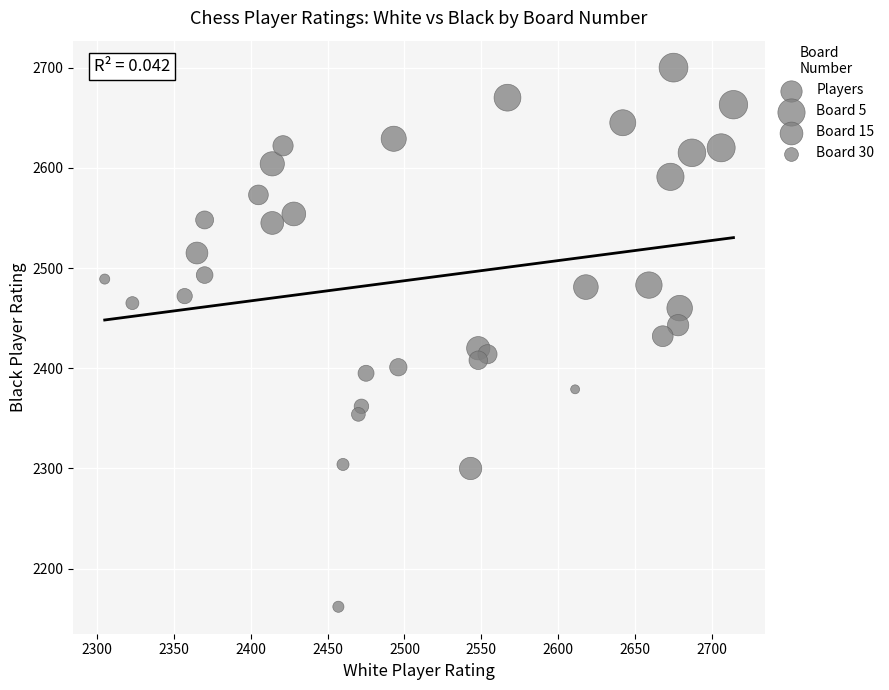

What is the range of X values (max minus min)?

409